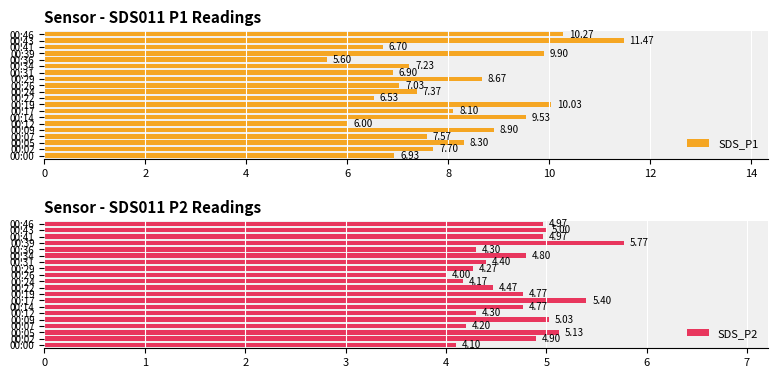

What is the value of the SDS_P1 bar at the 3rd from the left?

8.3